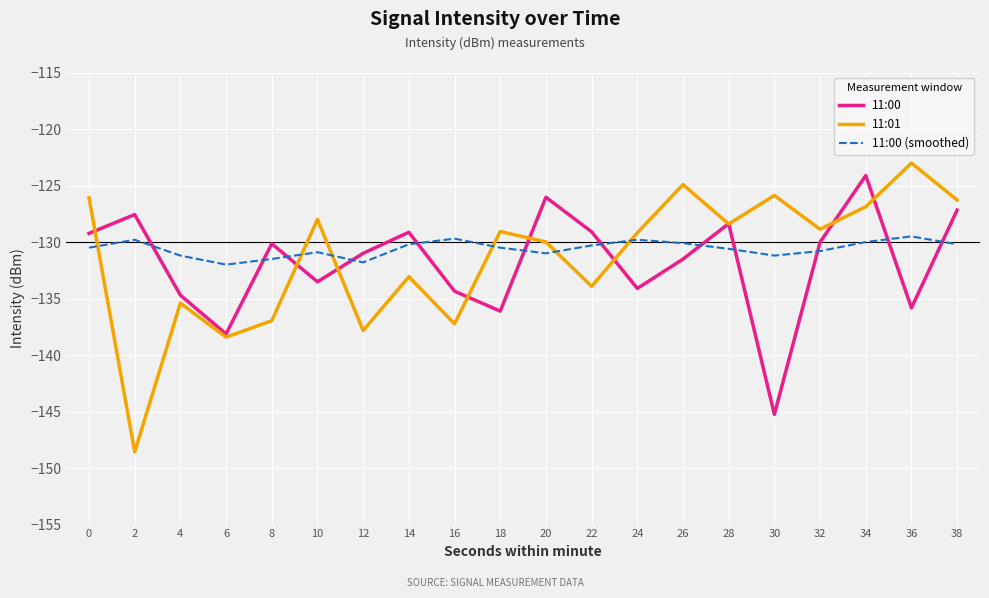

What is the total value across all series at 10?

-392.4